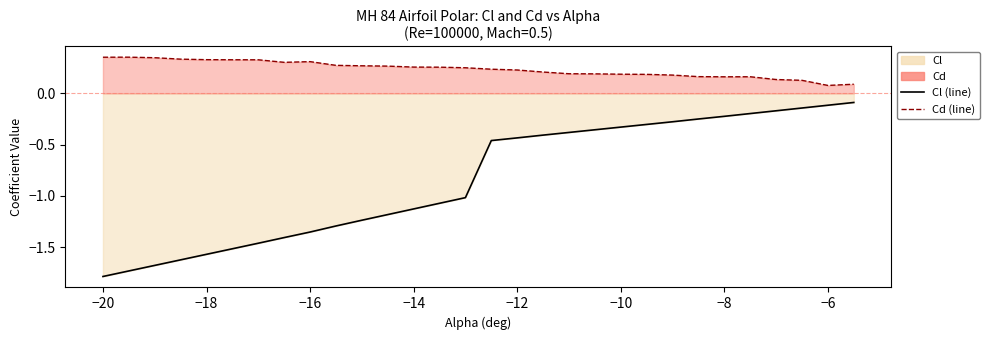

Which series has the widest spread of values?

Cl (line)